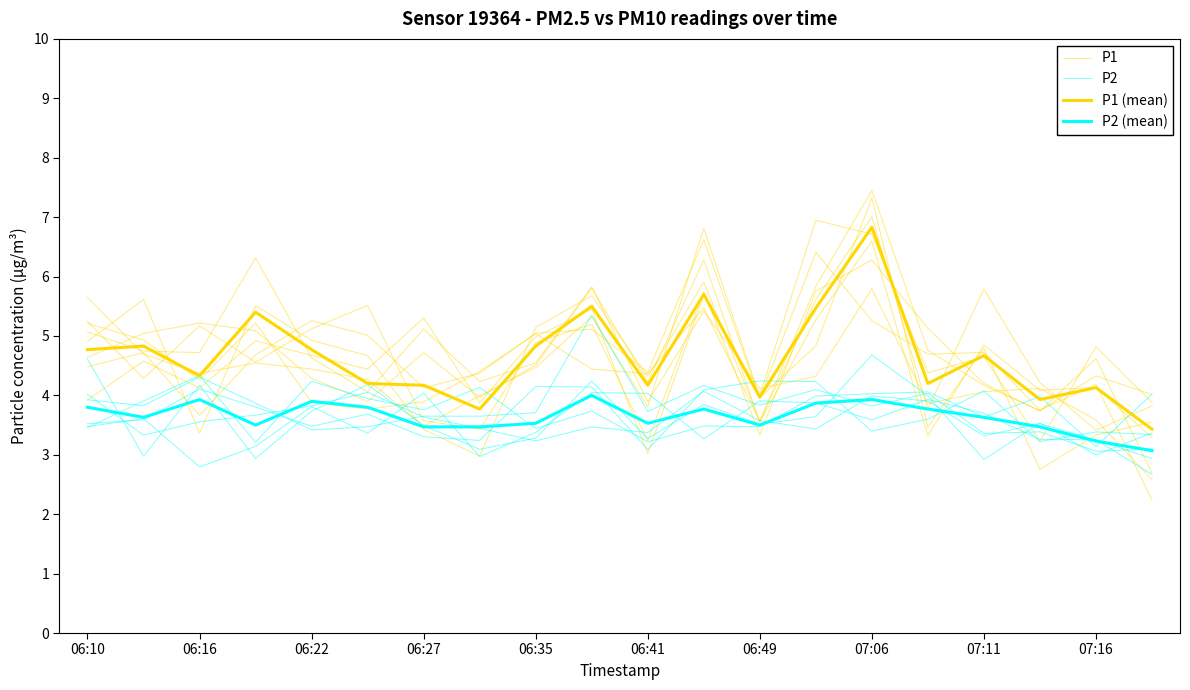

How many values in the P1 (mean) series exceed 4?

16